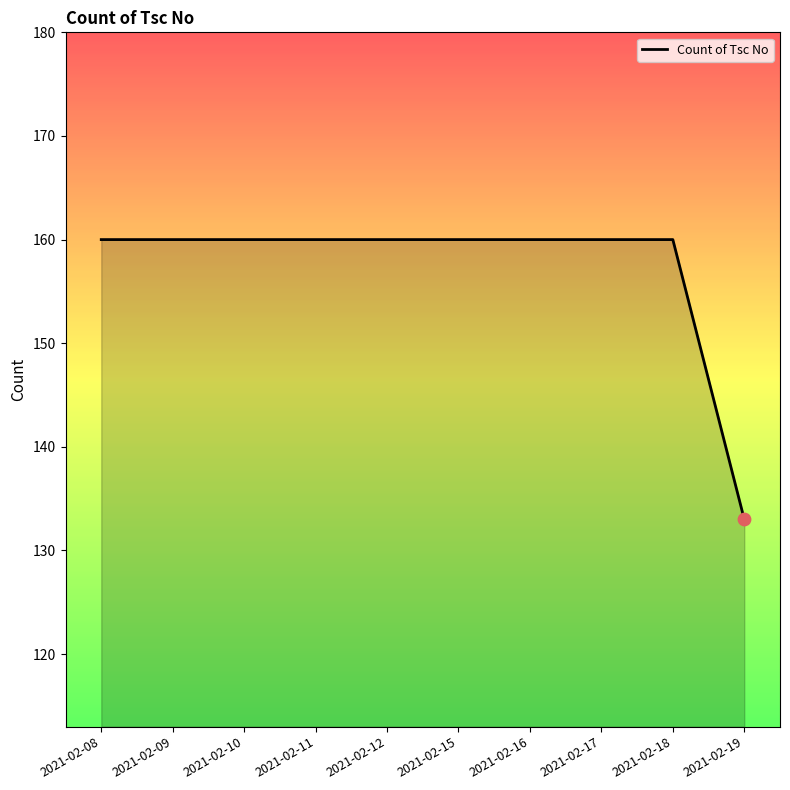

What is the ratio of the value at 2021-02-15 to the value at 2021-02-09?

1.0